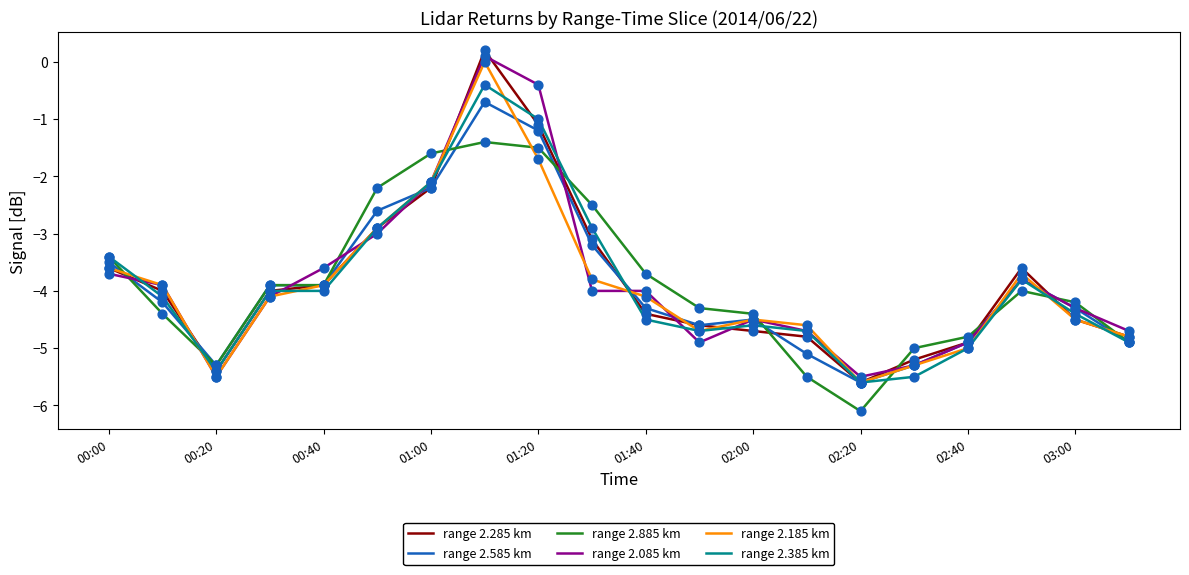

What is the smallest value displayed?

-6.1